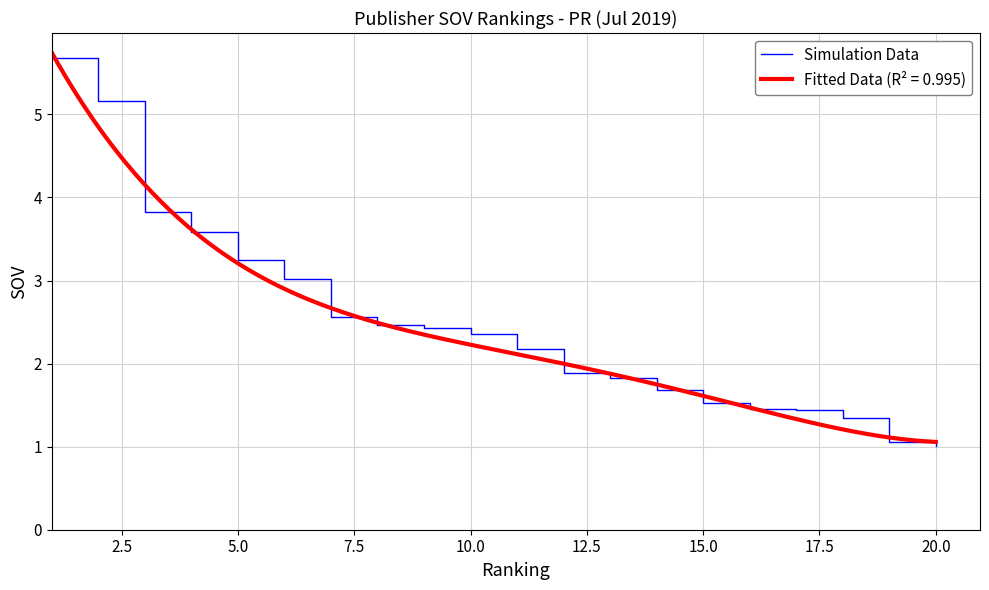

What is the smallest value displayed?

1.0